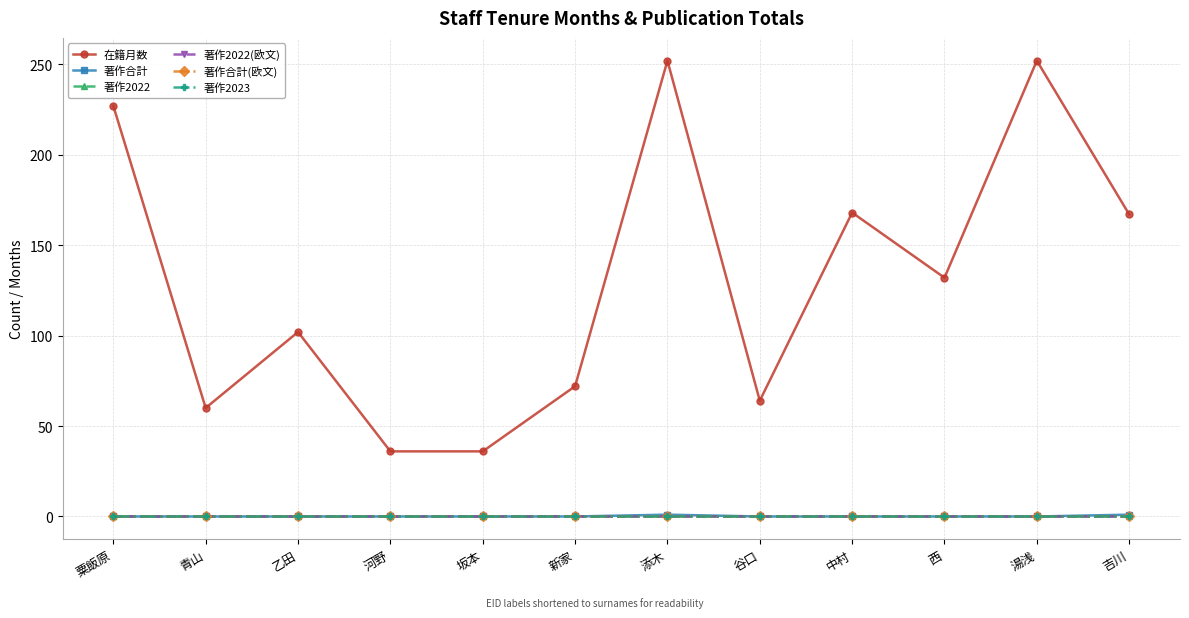

Does the chart have visible grid lines?

Yes